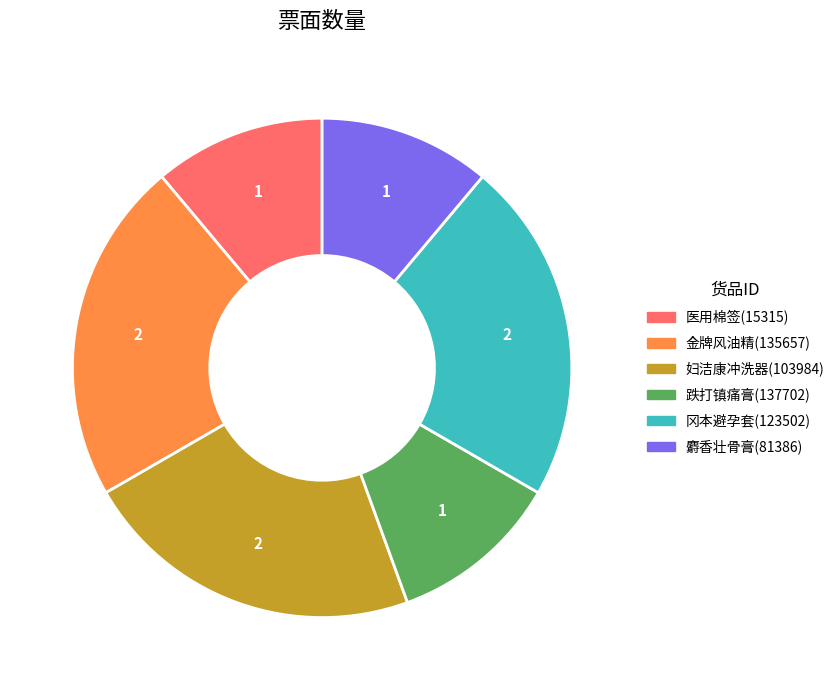

What is the ratio of the value at 医用棉签(15315) to the value at 冈本避孕套(123502)?

0.5